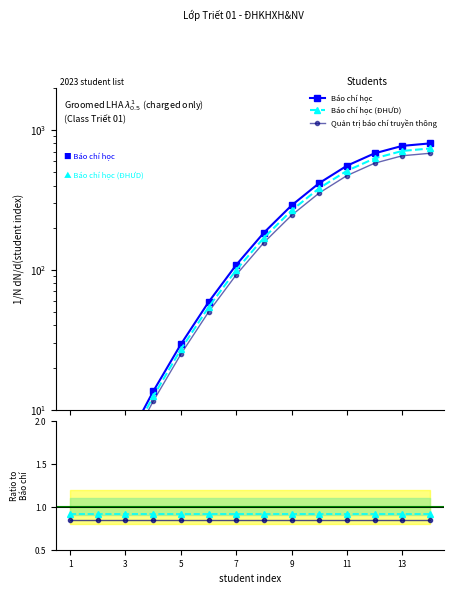

At how many categories does at least one series exceed 192?

6